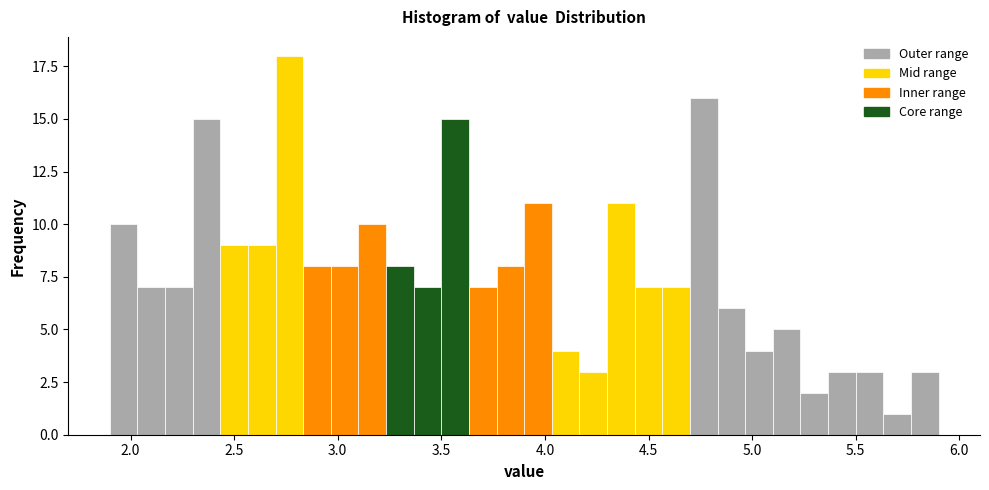

Around what value on the x-axis is the tallest bar? Give the approximate position of its centre, as read against the axis.

2.75